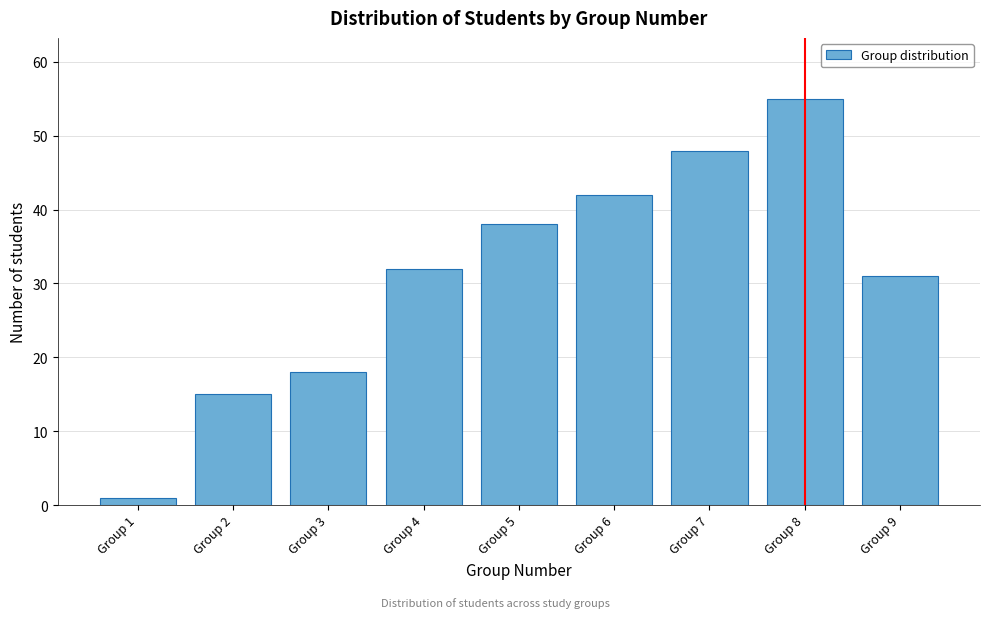

Reading left to right, what are all the values shown in this chart?

1	15	18	32	38	42	48	55	31